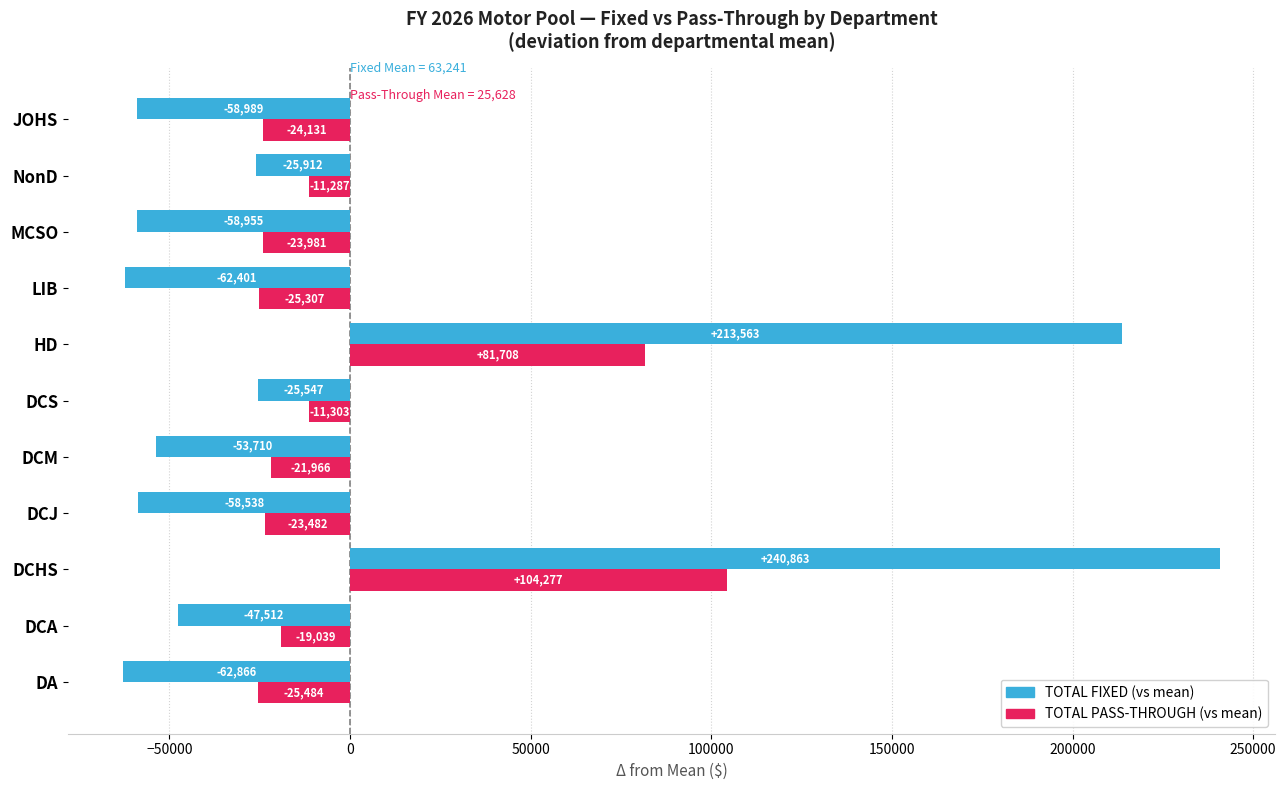

What are all the series names shown in the legend?

TOTAL FIXED (vs mean), TOTAL PASS-THROUGH (vs mean)